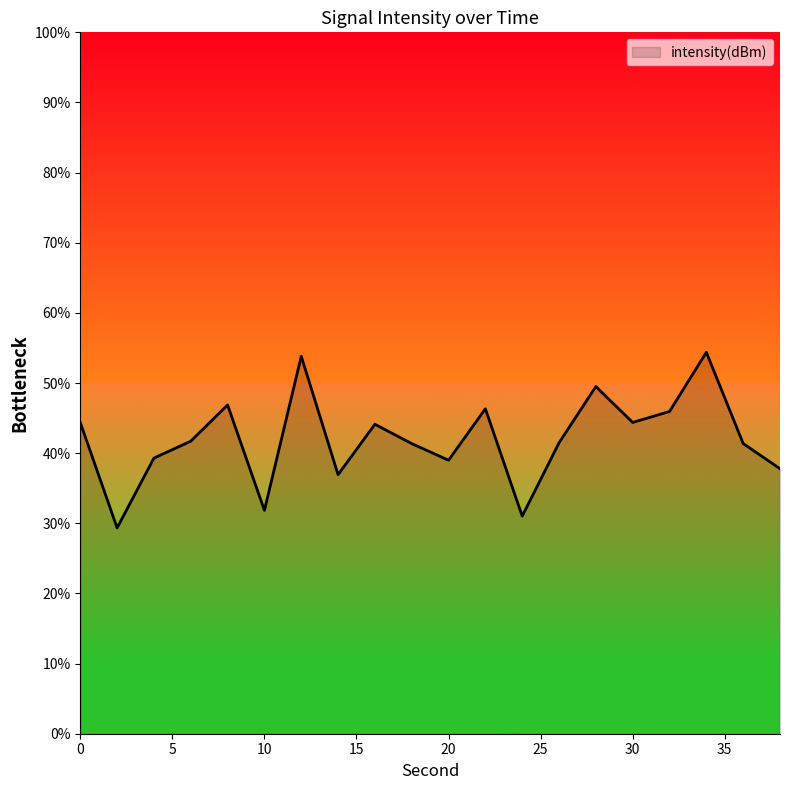

What is the maximum value shown in the chart?

54.4